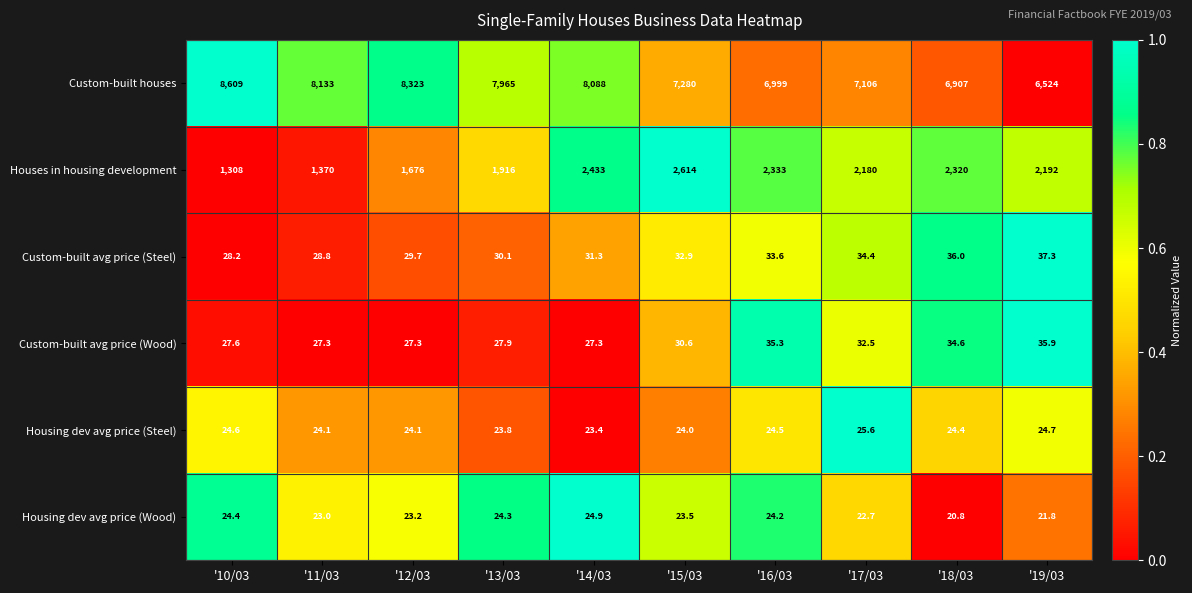

At which label is Custom-built avg price (Wood) closest to 31?

'15/03